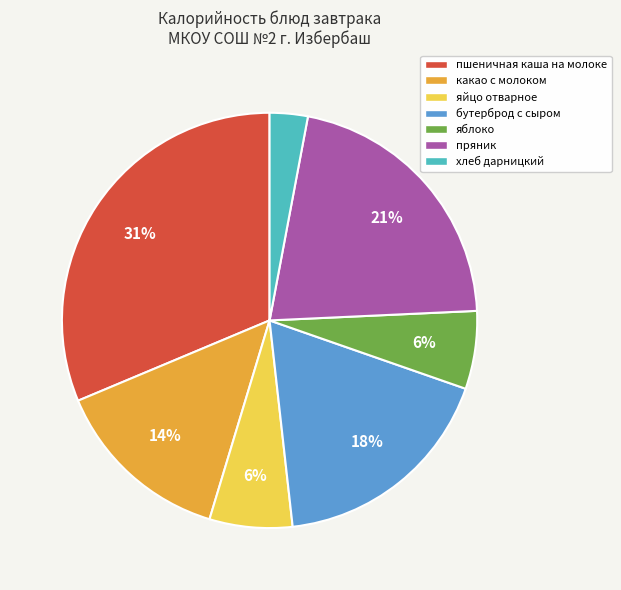

Does any single category account for the majority?

No